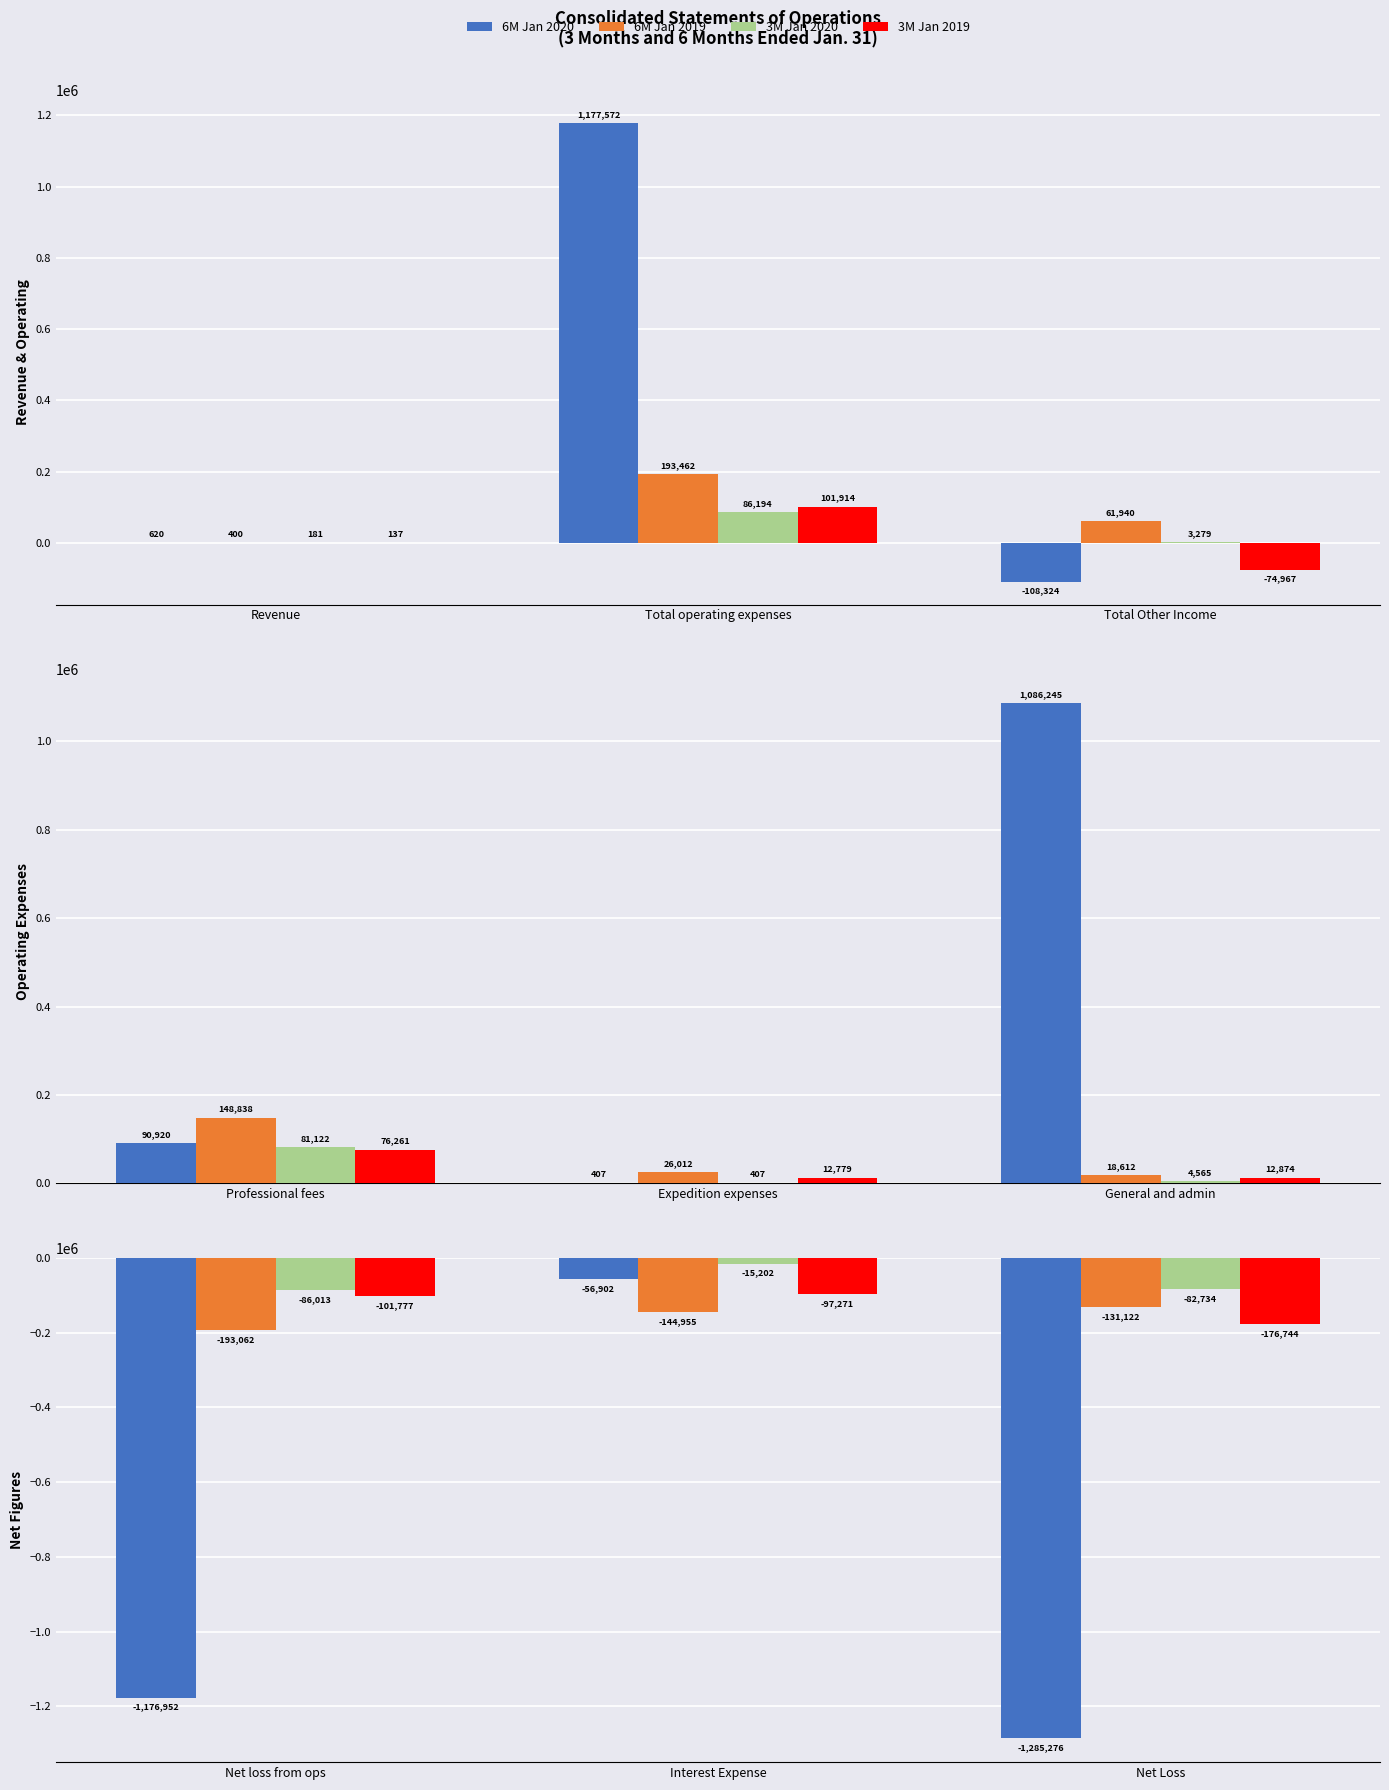

What are all the series names shown in the legend?

6M Jan 2020, 6M Jan 2019, 3M Jan 2020, 3M Jan 2019